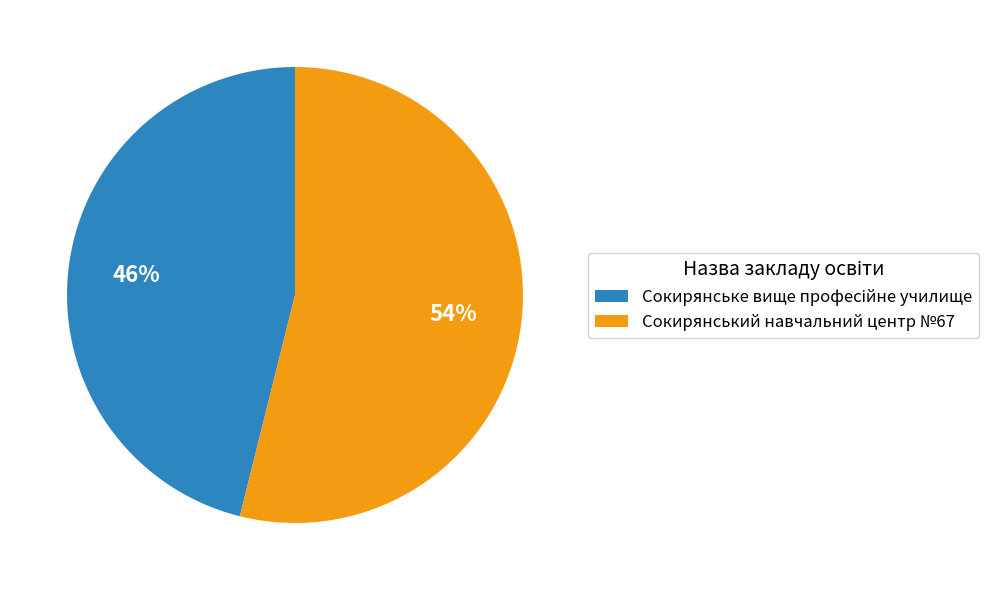

Which slice is the largest?

Сокирянський навчальний центр №67